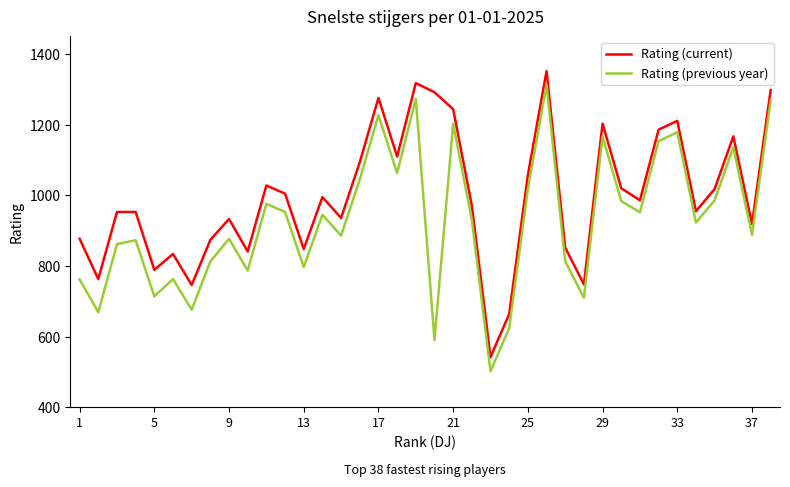

What is the lowest value of the Rating (previous year) series?

502